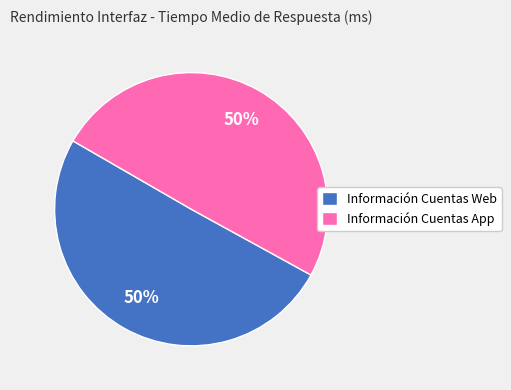

Is it true that Información Cuentas Web is 44% of the pie?

False